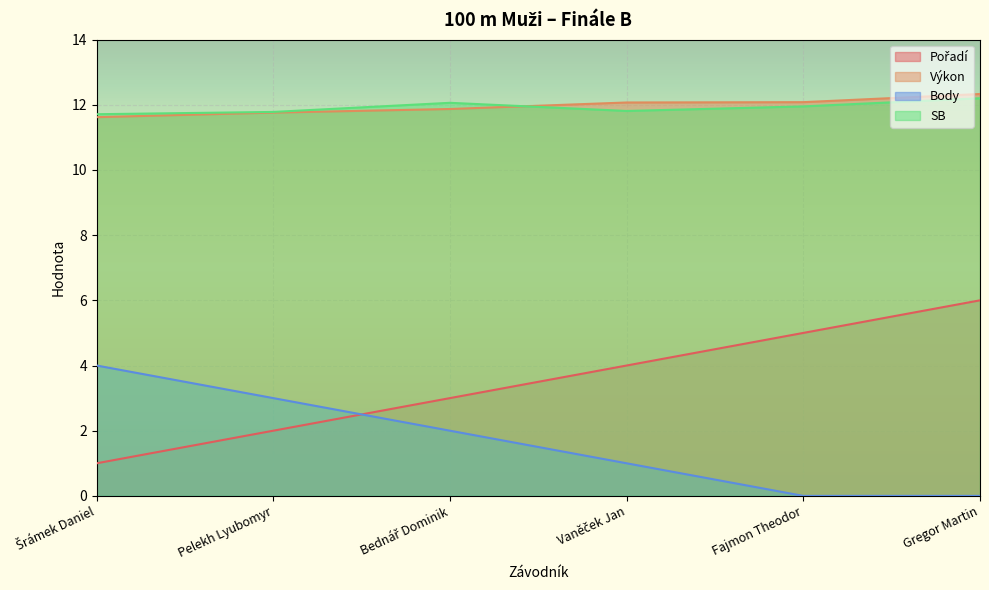

What position from the left is Pelekh Lyubomyr?

2